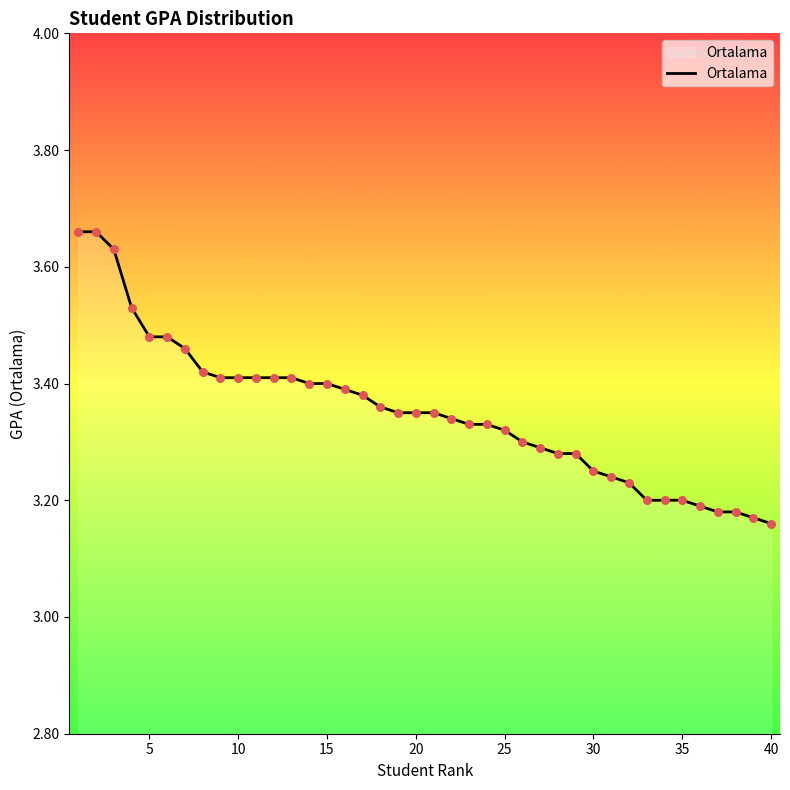

How many lines are shown in the chart?

1